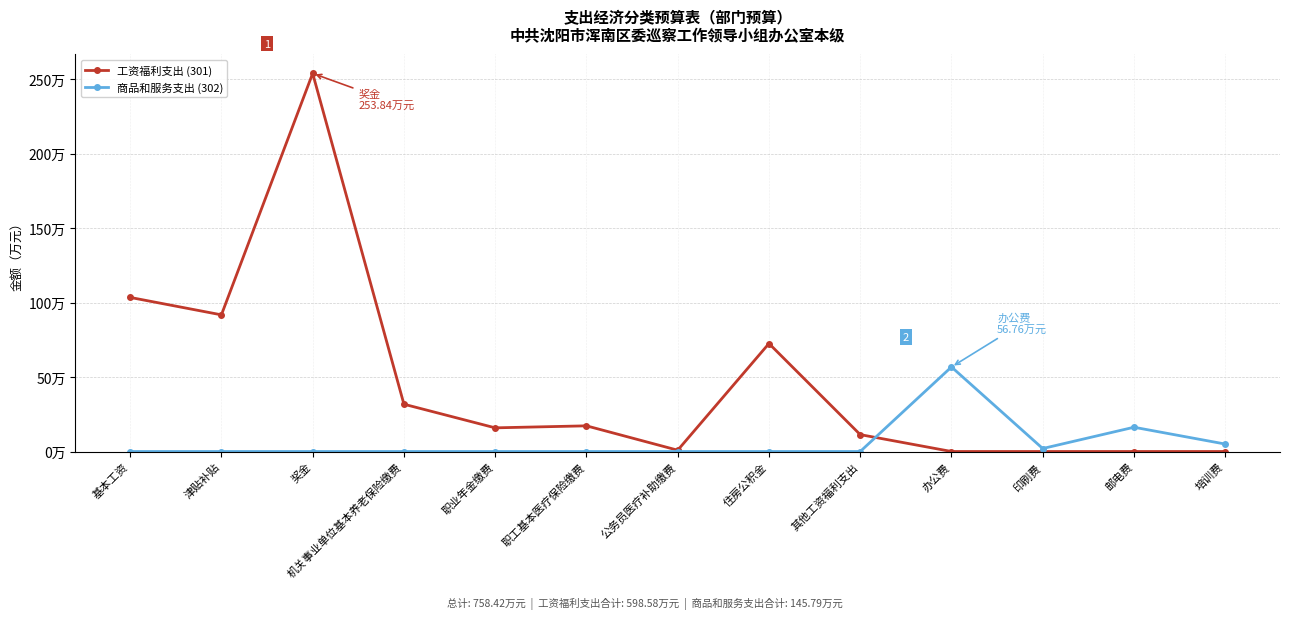

Between 机关事业单位基本养老保险缴费 and 公务员医疗补助缴费, which series saw the biggest shift?

工资福利支出 (301)